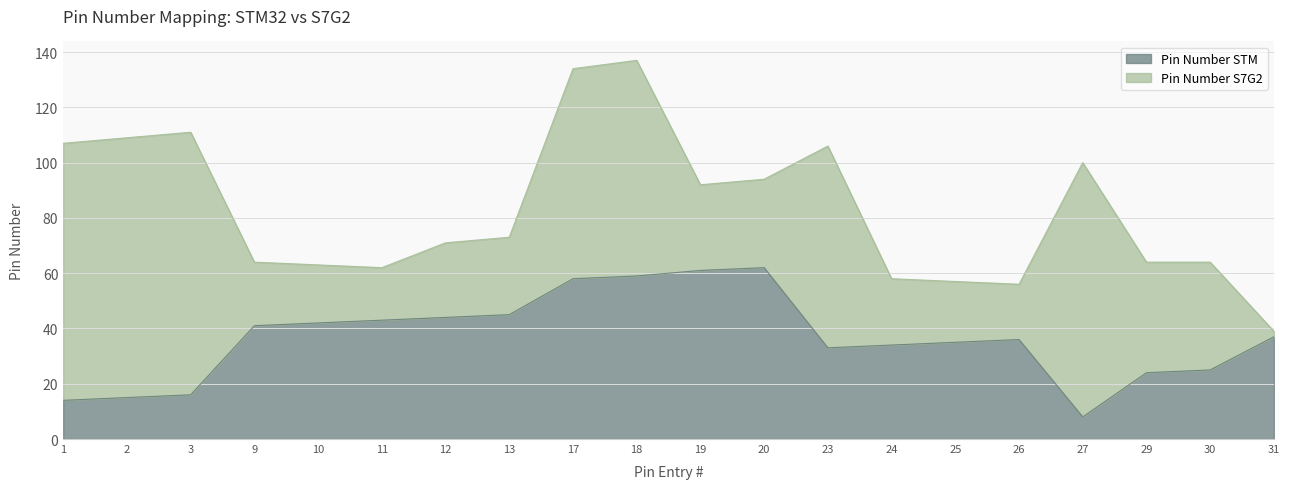

What is the lowest value of the Pin Number STM series?

8